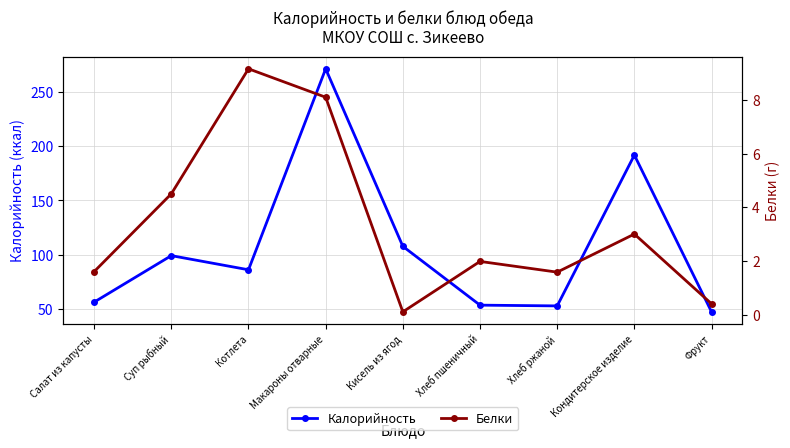

At which category does Белки reach its first local peak?

Котлета